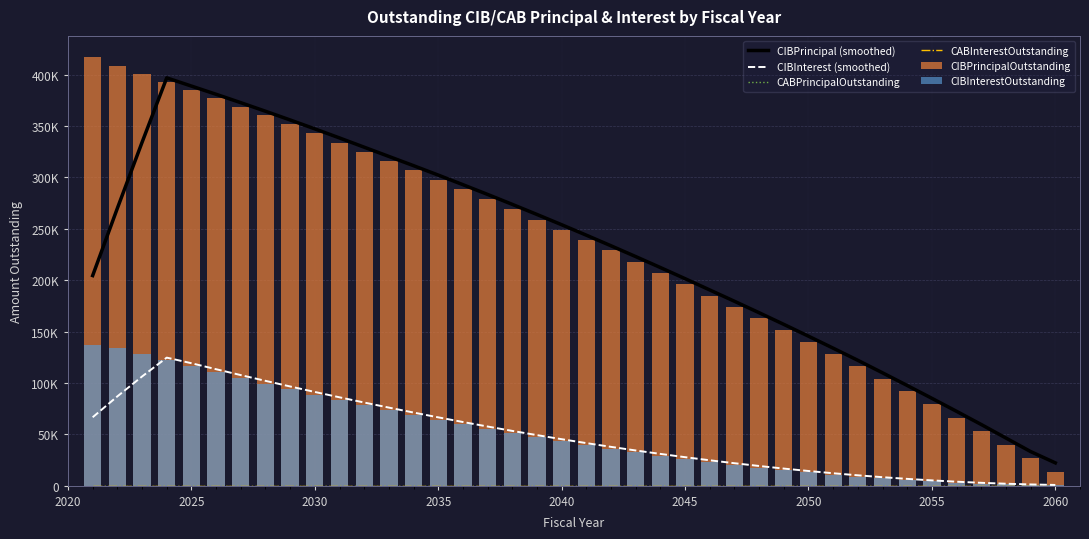

Reading right to left, extract all data points from this chart.

CIBPrincipal (smoothed): 22166.7	33166.7	46333.3	59500.0	72333.3	85000.0	97500.0	109833.3	122000.0	133833.3	145500.0	157000.0	168333.3	179500.0	190500.0	201500.0	212333.3	223000.0	233500.0	243833.3	254000.0	264000.0	273833.3	283500.0	293000.0	302333.3	311500.0	320500.0	329500.0	338500.0	347333.3	356000.0	364500.0	372833.3	381000.0	389000.0	397000.0	334166.7	270000.0	204500.0
CIBInterest (smoothed): 665.6	1163.2	1859.0	2752.2	3837.7	5113.3	6577.2	8226.1	10057.0	12065.4	14249.9	16607.0	19133.2	21826.9	24687.1	27712.3	30898.8	34245.2	37751.0	41411.8	45223.6	49185.3	53296.6	57553.0	61950.0	66487.0	71163.9	75975.7	80920.5	86000.3	91215.1	96559.9	102029.9	107625.0	113345.2	119185.5	124623.4	106240.5	86895.1	66567.2
CABPrincipalOutstanding: 0.0	0.0	0.0	0.0	0.0	0.0	0.0	0.0	0.0	0.0	0.0	0.0	0.0	0.0	0.0	0.0	0.0	0.0	0.0	0.0	0.0	0.0	0.0	0.0	0.0	0.0	0.0	0.0	0.0	0.0	0.0	0.0	0.0	0.0	0.0	0.0	0.0	0.0	0.0	0.0
CABInterestOutstanding: 0.0	0.0	0.0	0.0	0.0	0.0	0.0	0.0	0.0	0.0	0.0	0.0	0.0	0.0	0.0	0.0	0.0	0.0	0.0	0.0	0.0	0.0	0.0	0.0	0.0	0.0	0.0	0.0	0.0	0.0	0.0	0.0	0.0	0.0	0.0	0.0	0.0	0.0	0.0	0.0
CIBPrincipalOutstanding: 13000.0	27000.0	40000.0	53000.0	66000.0	79000.0	92000.0	104000.0	116000.0	128000.0	140000.0	152000.0	163000.0	174000.0	185000.0	196000.0	207000.0	218000.0	229000.0	239000.0	249000.0	259000.0	269000.0	279000.0	289000.0	298000.0	307000.0	316000.0	325000.0	334000.0	343000.0	352000.0	361000.0	369000.0	377000.0	385000.0	393000.0	401000.0	409000.0	417000.0
CIBInterestOutstanding: 195.0	601.1	1201.1	1996.1	2986.1	4174.4	5554.4	7114.4	8854.4	10779.6	12879.6	15159.6	17604.6	20221.8	22996.8	25936.8	29041.8	32320.7	35755.7	39340.7	43075.7	46971.4	51006.4	55191.4	59526.4	64008.6	68613.6	73353.6	78228.6	83252.4	88397.4	93677.4	99092.4	104642.5	110297.5	116072.5	121967.5	127999.0	134134.0	137270.1